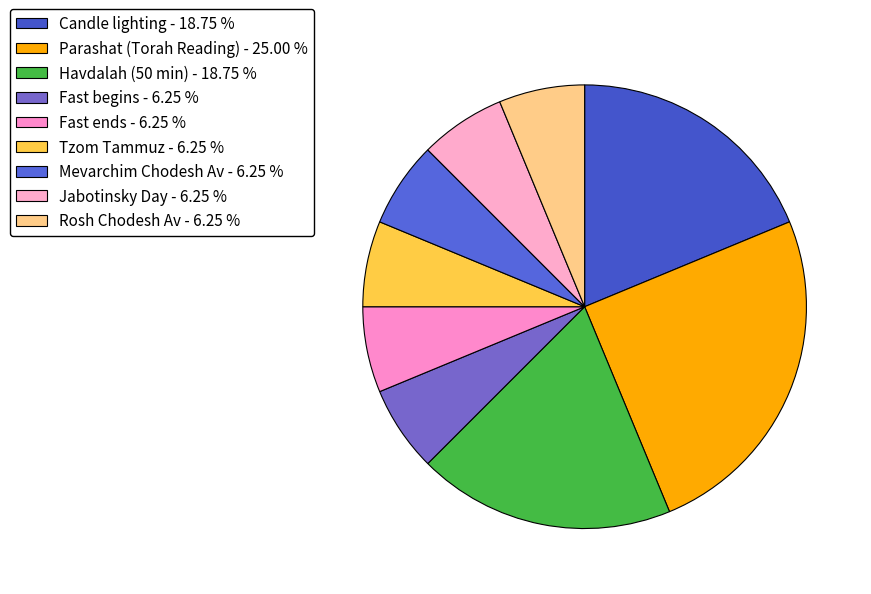

Count the number of slices in the pie.

9